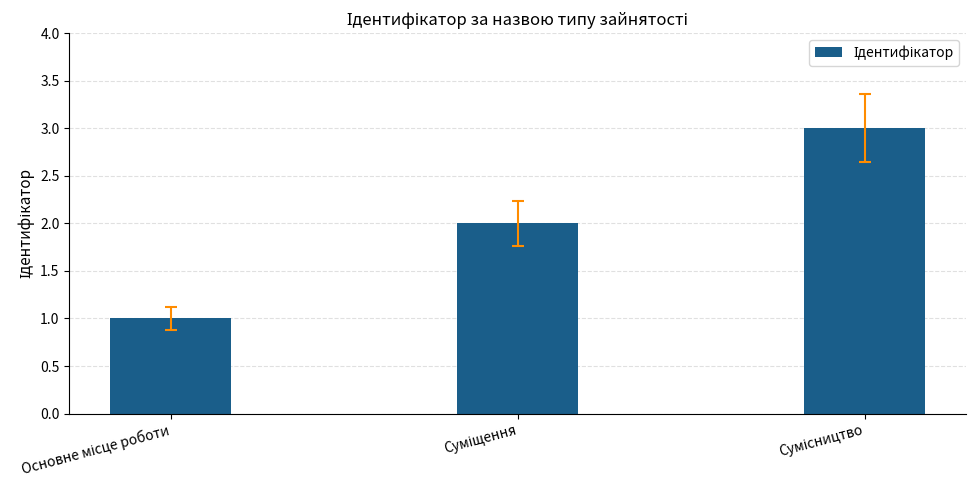

What is the value of the 1st bar from the left?

1